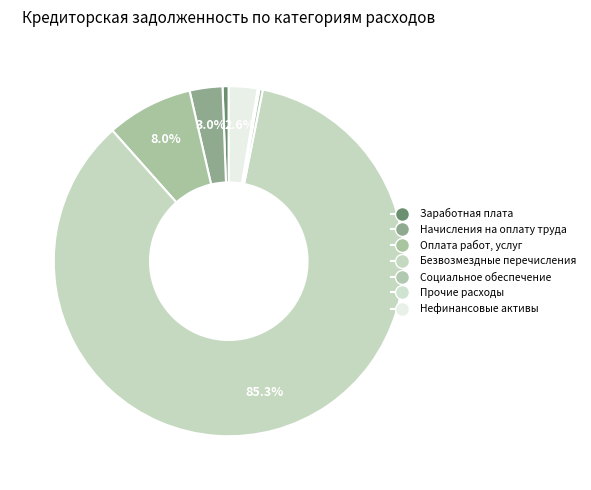

Is there any slice that represents more than half of the pie?

Yes